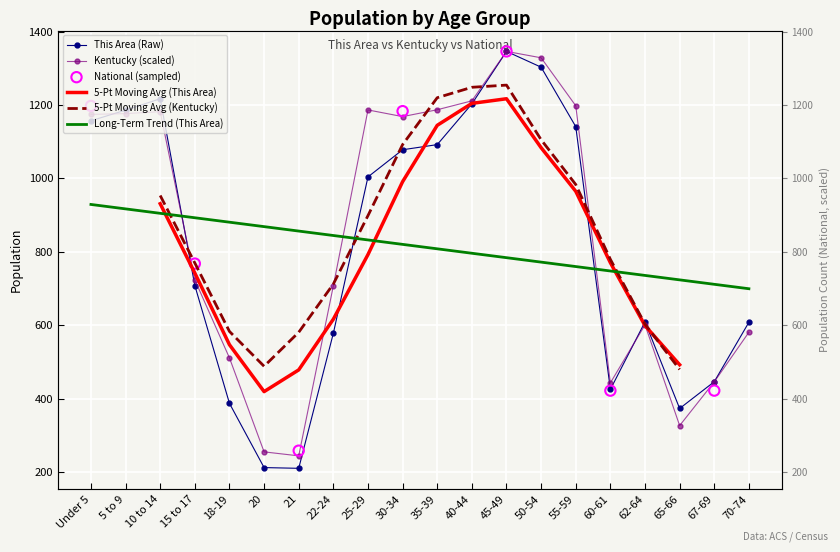

Which series has the widest spread of Y values?

this_area